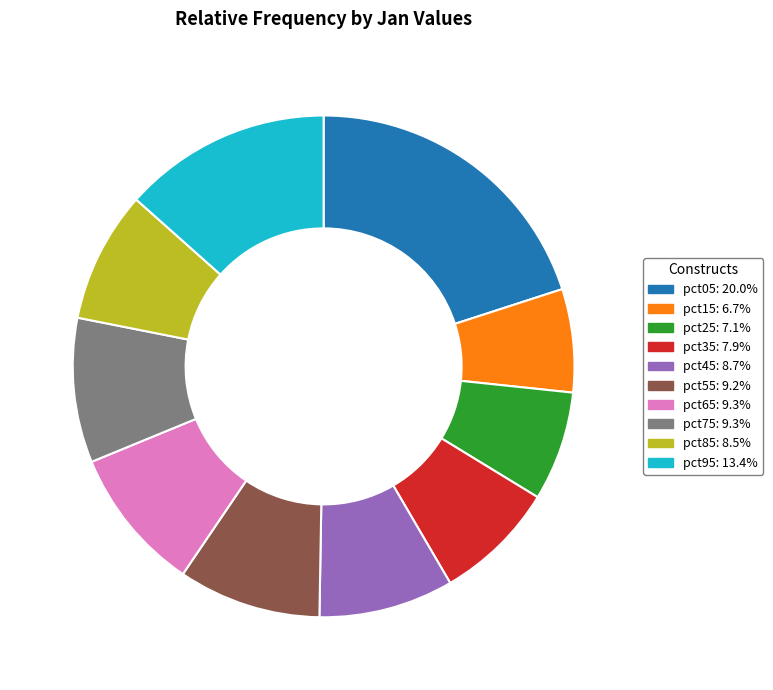

The pct55 slice represents 9% of the pie. True or false?

True